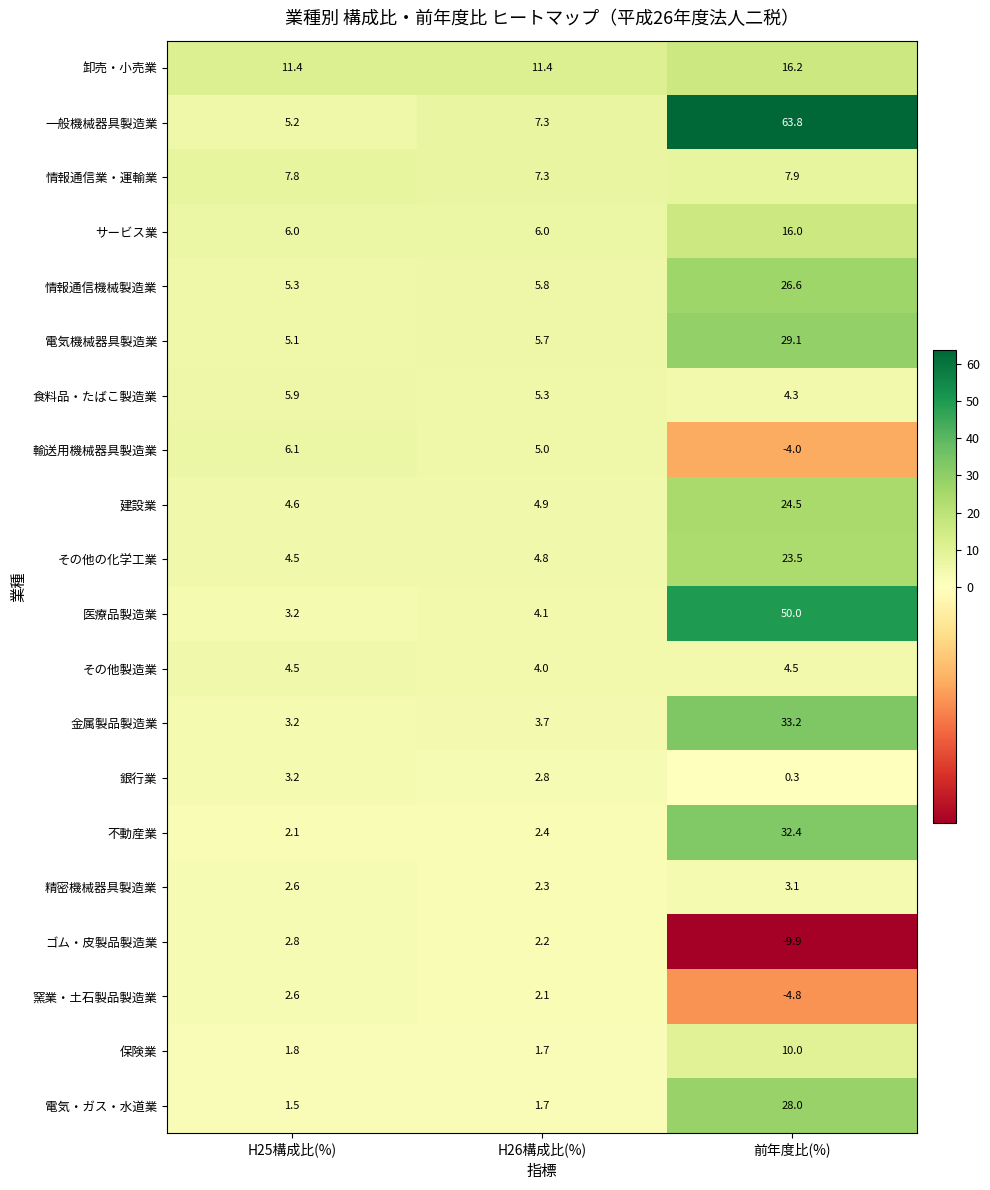

List the series in order of their peak value, lowest first.

窯業・土石製品製造業, ゴム・皮製品製造業, 精密機械器具製造業, 銀行業, その他製造業, 食料品・たばこ製造業, 輸送用機械器具製造業, 情報通信業・運輸業, 保険業, サービス業, 卸売・小売業, その他の化学工業, 建設業, 情報通信機械製造業, 電気・ガス・水道業, 電気機械器具製造業, 不動産業, 金属製品製造業, 医療品製造業, 一般機械器具製造業